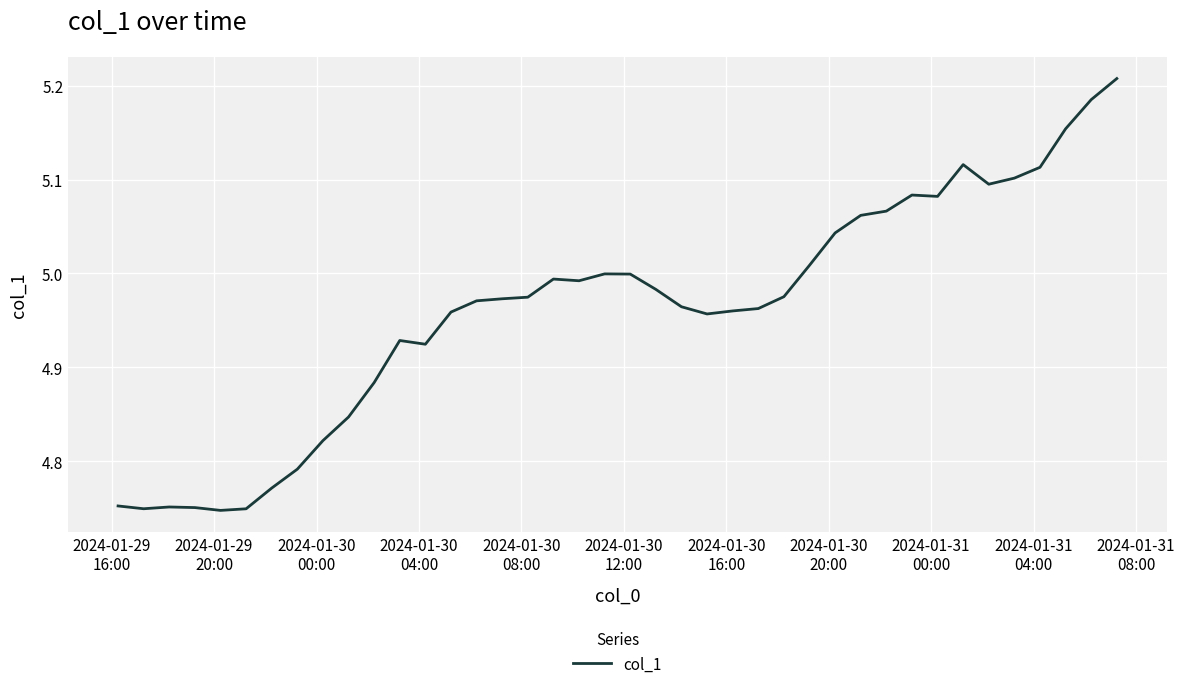

What is the difference between the maximum and minimum values?

0.5